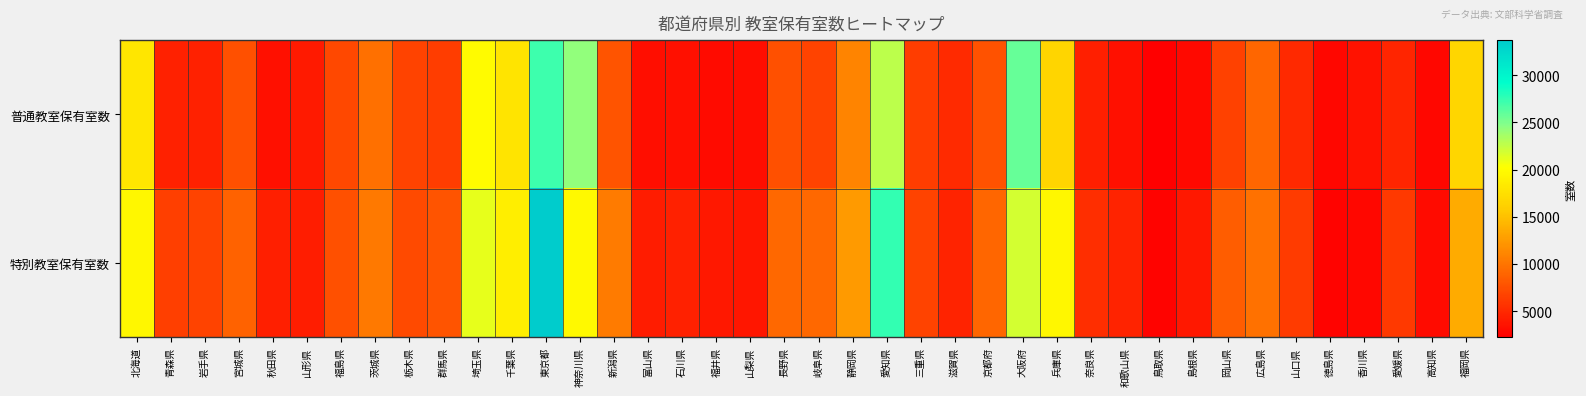

What is the spread (max minus min) of values at 千葉県?

808